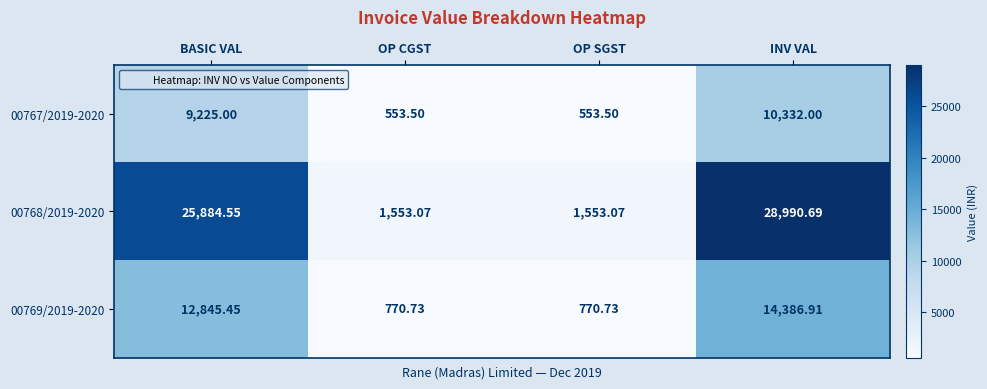

Which series has the largest total across all categories?

00768/2019-2020